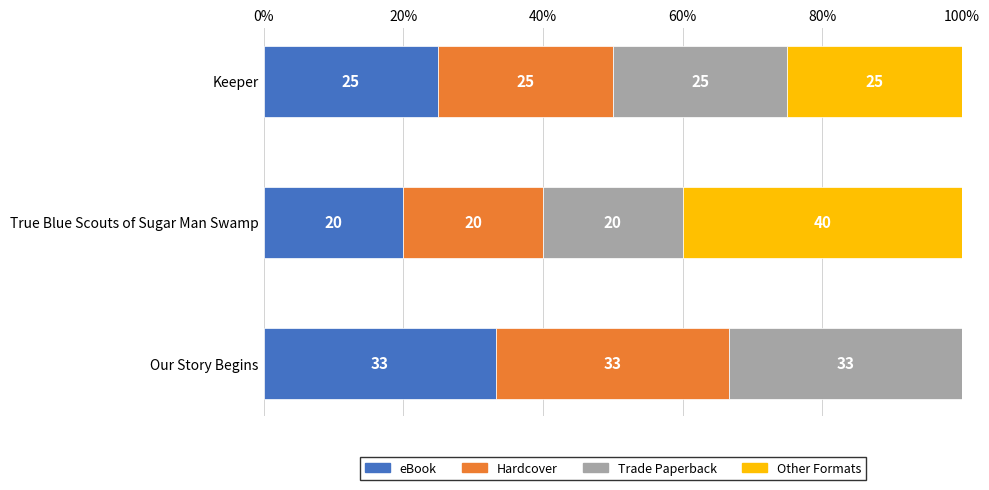

What are all the series names shown in the legend?

eBook, Hardcover, Trade Paperback, Other Formats